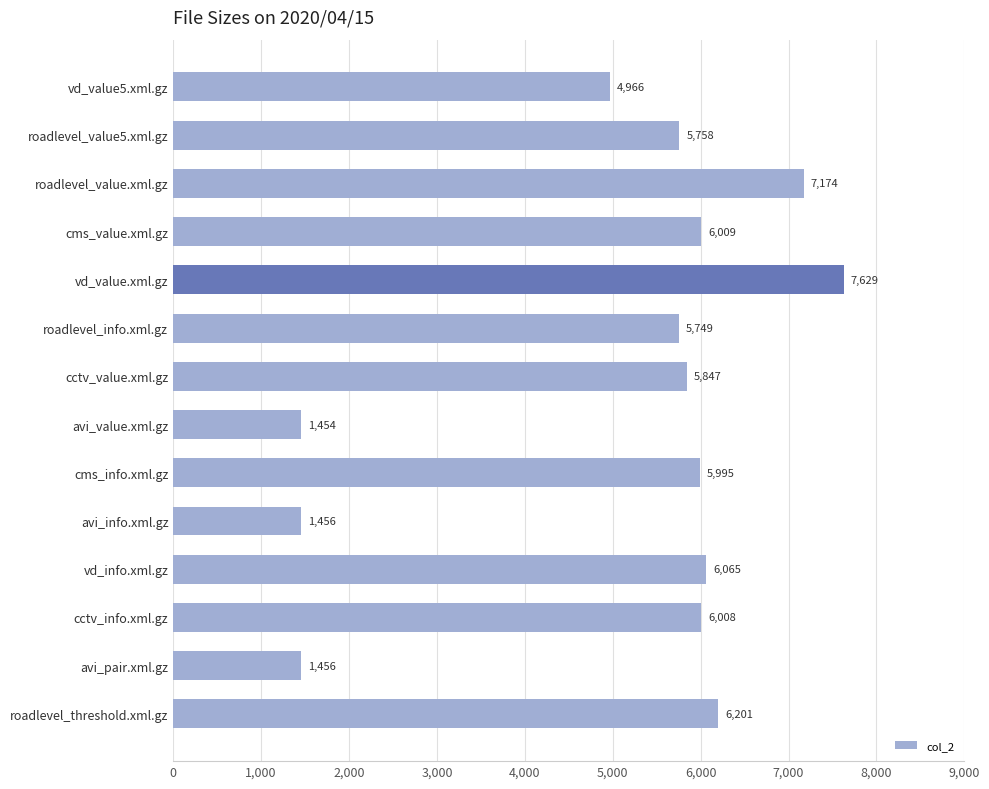

What is the greatest value displayed?

7629